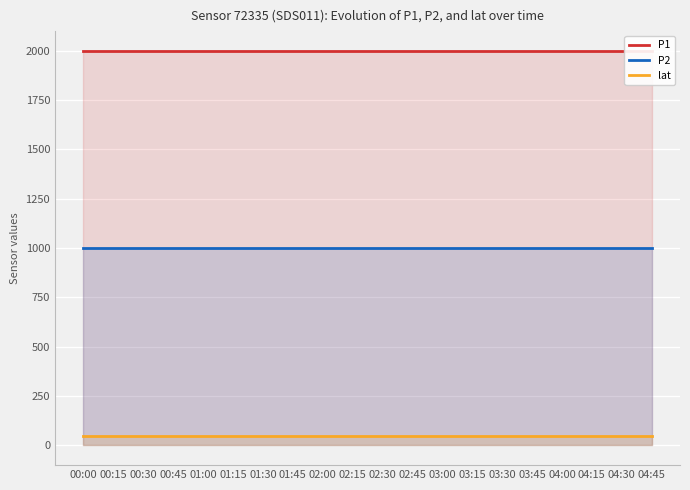

What is the label of the 13th point from the left?

03:00